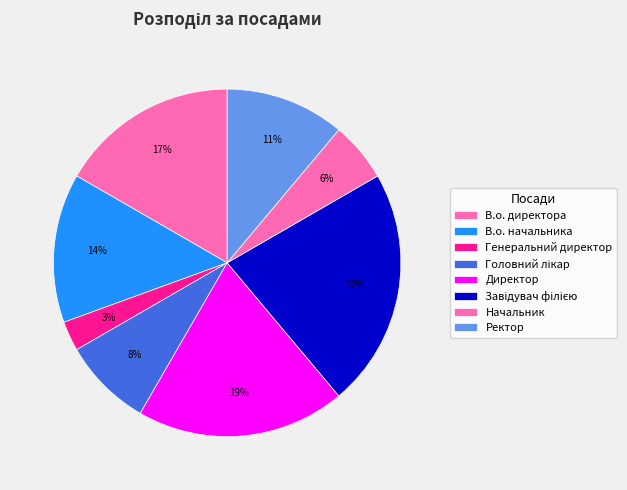

Count the number of slices in the pie.

8